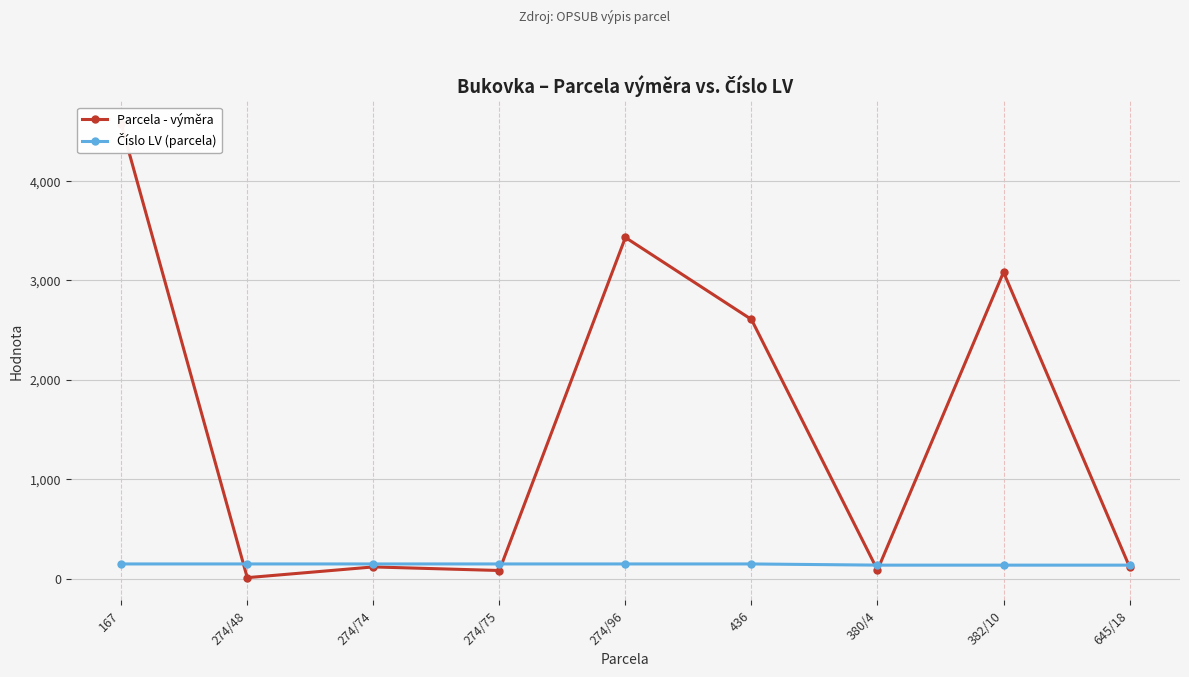

List the labels in order of Číslo LV (parcela) value, largest first.

167, 274/48, 274/74, 274/75, 274/96, 436, 380/4, 382/10, 645/18